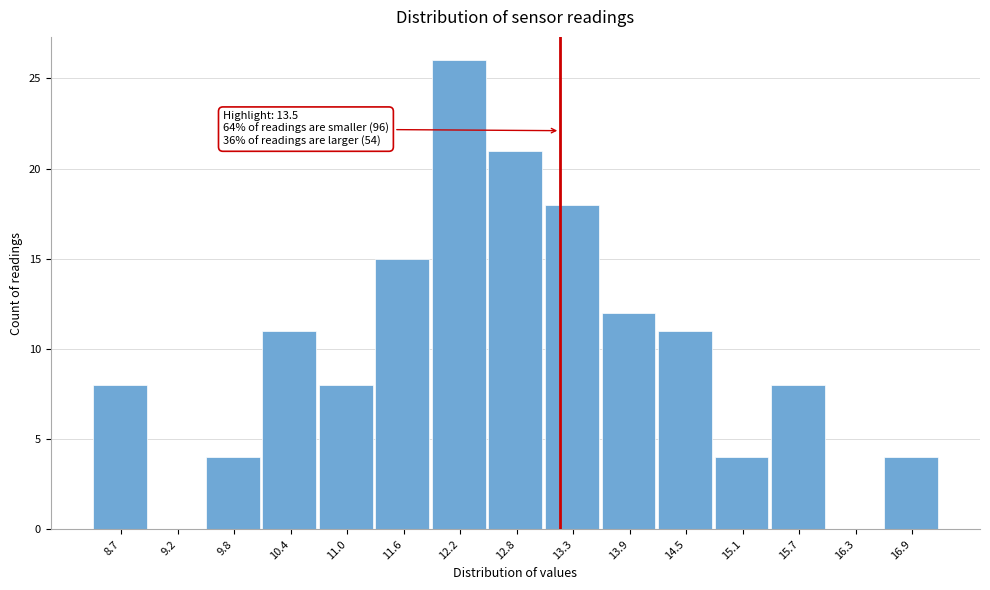

Reading left to right, transcribe all the data shown in this chart.

8.7=8	9.2=0	9.8=4	10.4=11	11.0=8	11.6=15	12.2=26	12.8=21	13.3=18	13.9=12	14.5=11	15.1=4	15.7=8	16.3=0	16.9=4